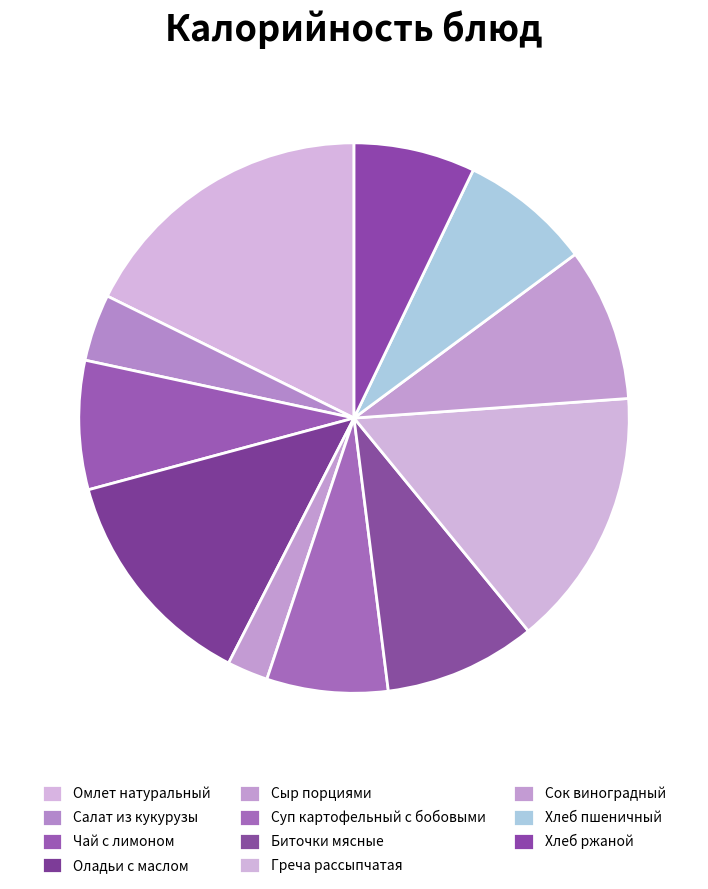

Approximately how many times larger is the value at Омлет натуральный compared to Суп картофельный с бобовыми?

2.5